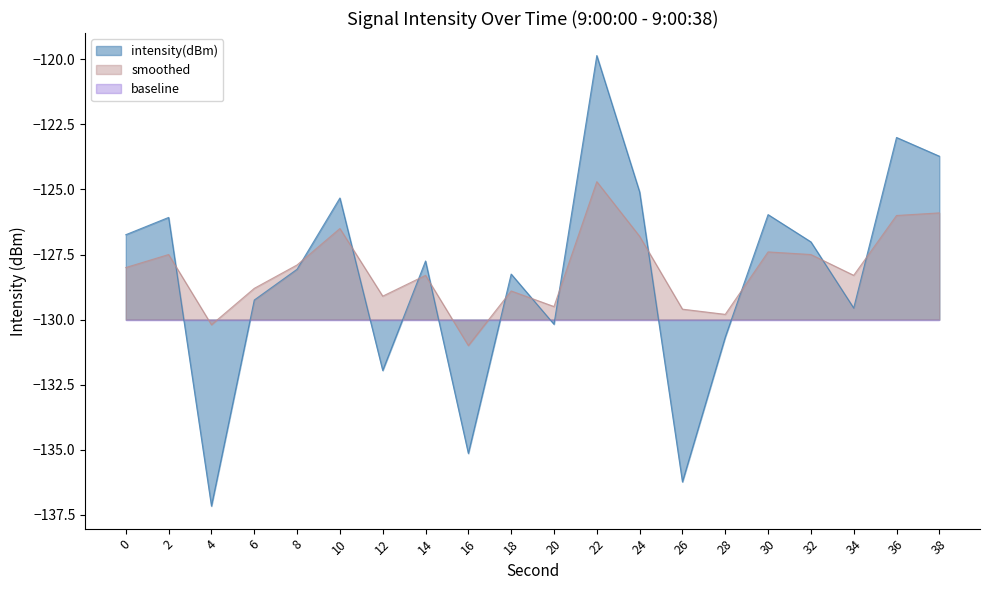

Between which two adjacent categories do smoothed and intensity(dBm) first intersect?

2 and 4